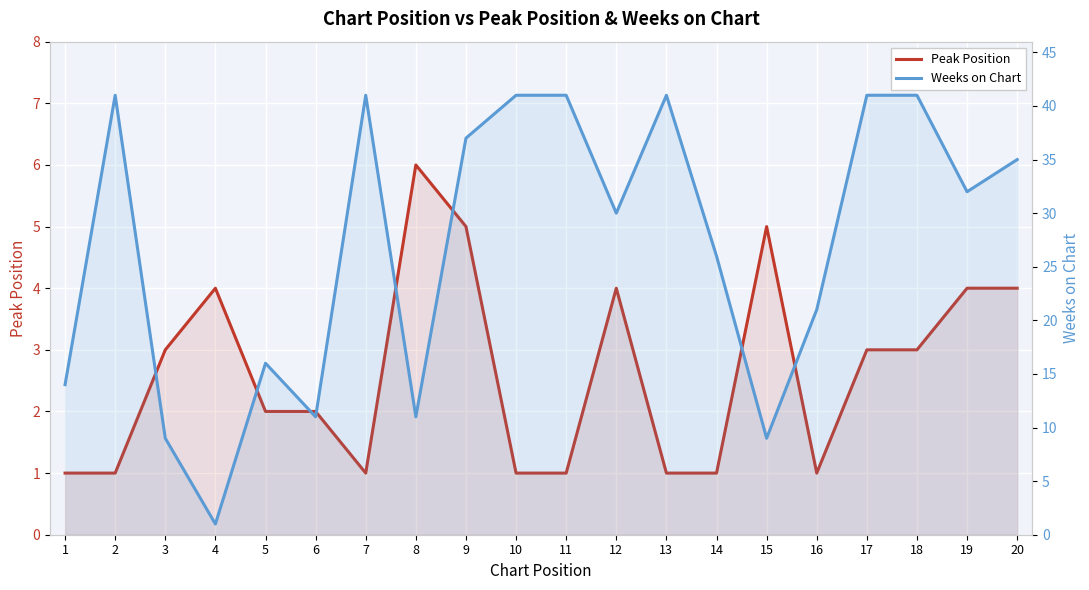

Which category has the highest value in the Weeks on Chart series?

2